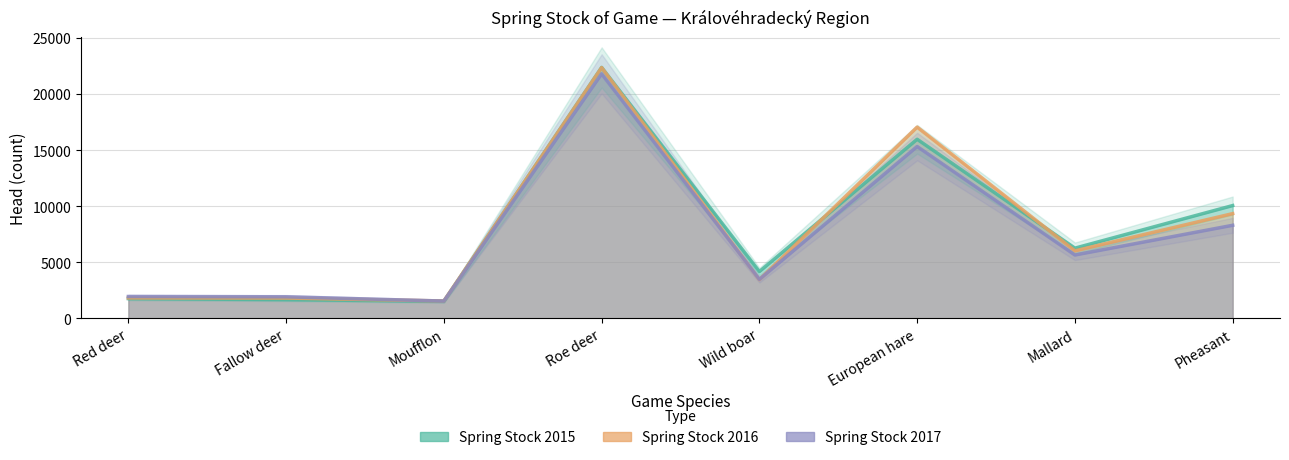

Reading right to left, transcribe all the data shown in this chart.

Spring Stock 2015: 10057	6258	15969	4170	22376	1519	1665	1758
Spring Stock 2016: 9338	6021	17053	3447	22362	1547	1808	1820
Spring Stock 2017: 8298	5647	15324	3472	21807	1539	1920	1947